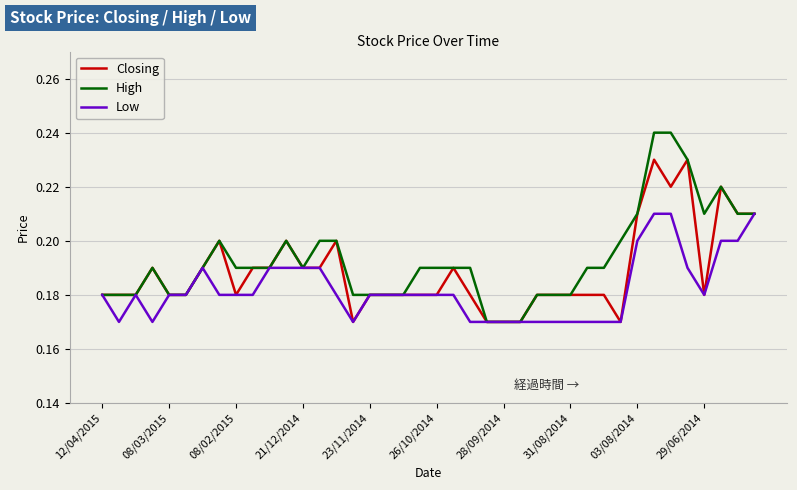

At how many categories does at least one series exceed 0?

40